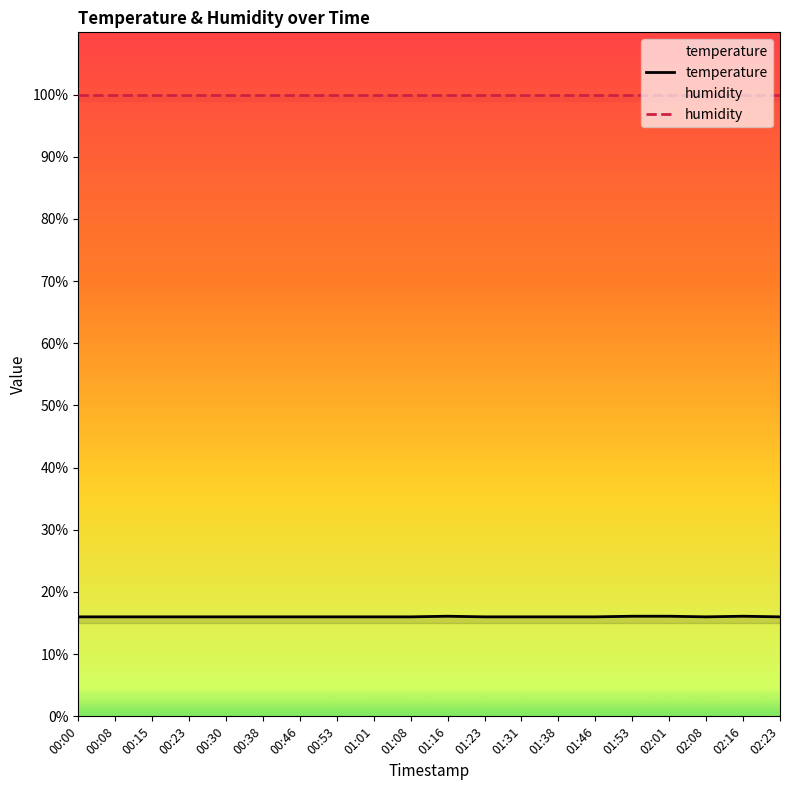

Reading right to left, transcribe all the data shown in this chart.

temperature: 02:23=16.0	02:16=16.1	02:08=16.0	02:01=16.1	01:53=16.1	01:46=16.0	01:38=16.0	01:31=16.0	01:23=16.0	01:16=16.1	01:08=16.0	01:01=16.0	00:53=16.0	00:46=16.0	00:38=16.0	00:30=16.0	00:23=16.0	00:15=16.0	00:08=16.0	00:00=16.0
humidity: 02:23=99.9	02:16=99.9	02:08=99.9	02:01=99.9	01:53=99.9	01:46=99.9	01:38=99.9	01:31=99.9	01:23=99.9	01:16=99.9	01:08=99.9	01:01=99.9	00:53=99.9	00:46=99.9	00:38=99.9	00:30=99.9	00:23=99.9	00:15=99.9	00:08=99.9	00:00=99.9